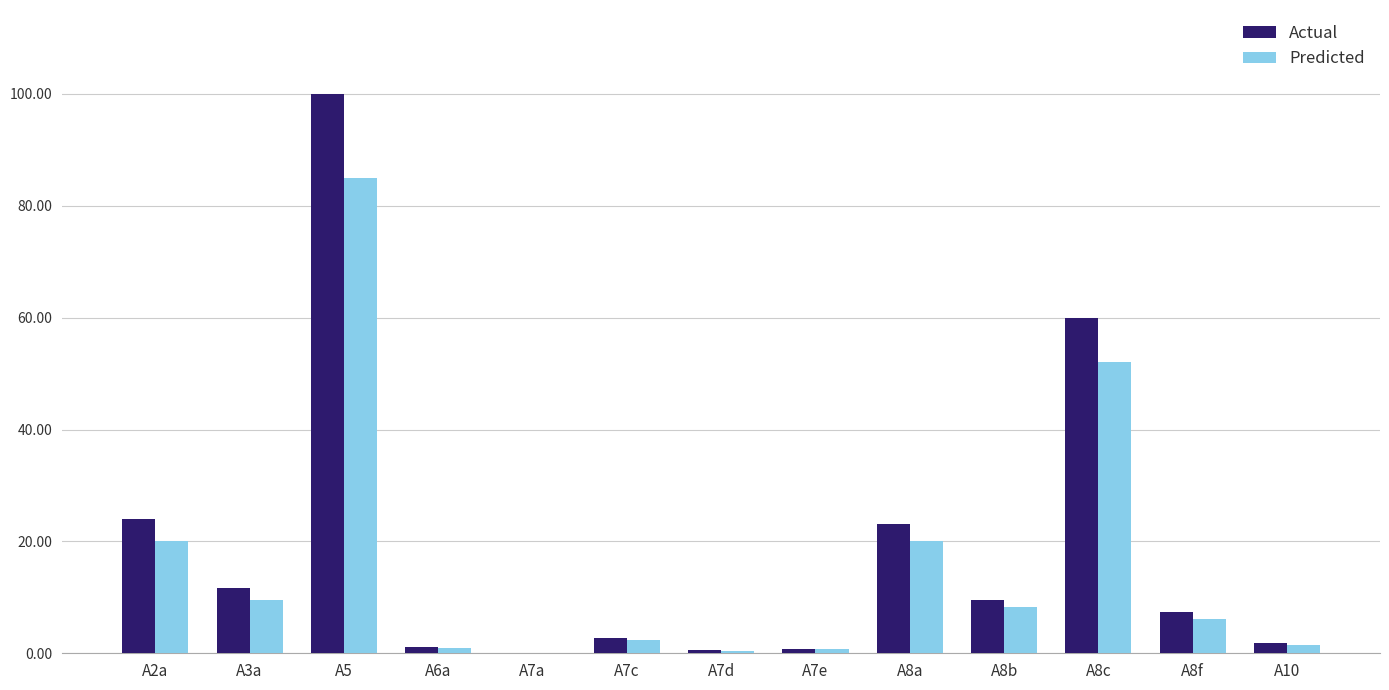

At which label is Predicted closest to 42?

A8c